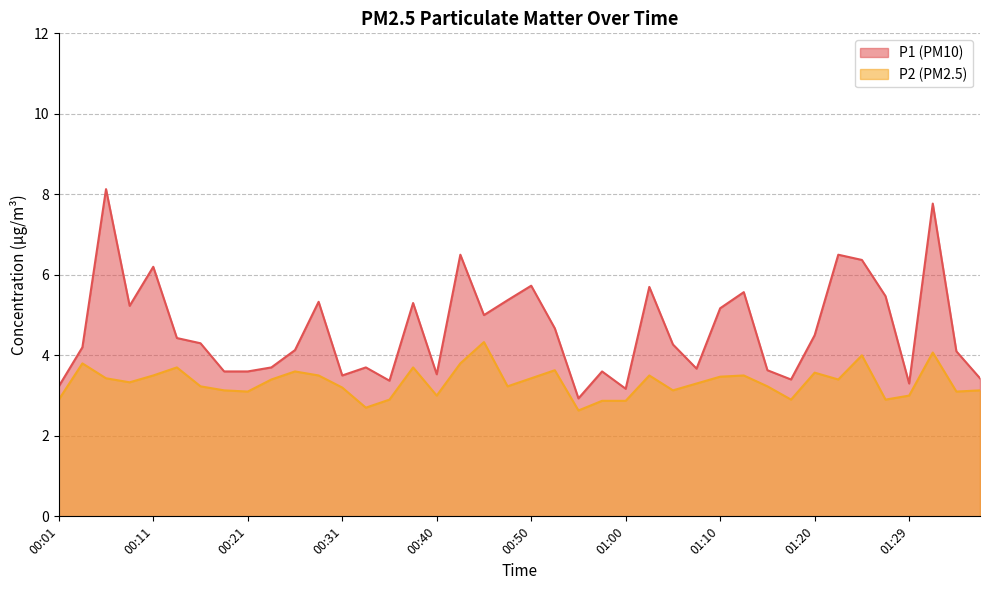

Which has a higher value, 01:07 or 01:15?

01:07